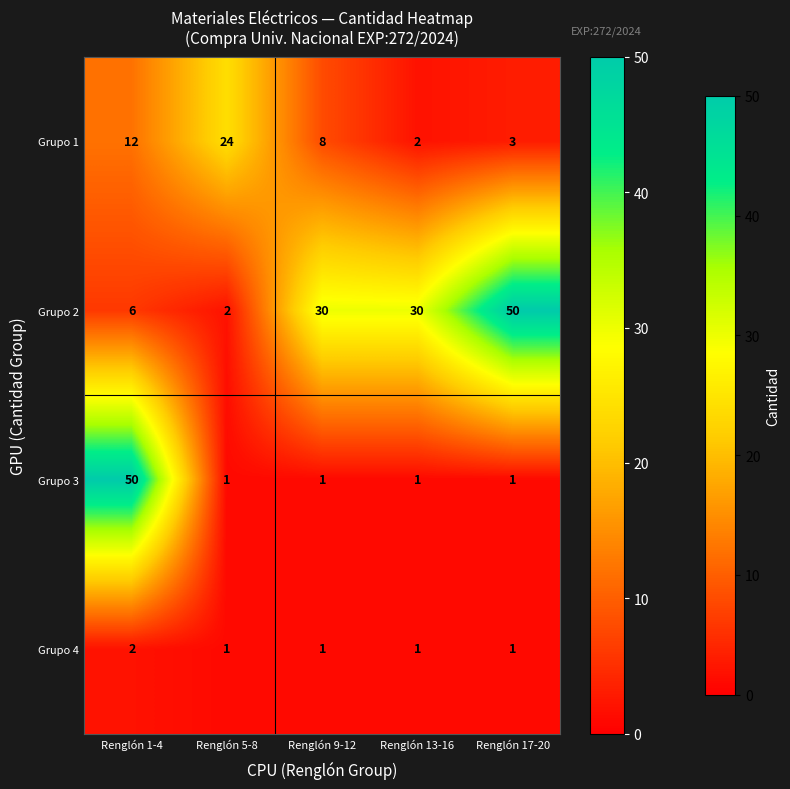

At which category is the sum across all series the highest?

Renglón 1-4